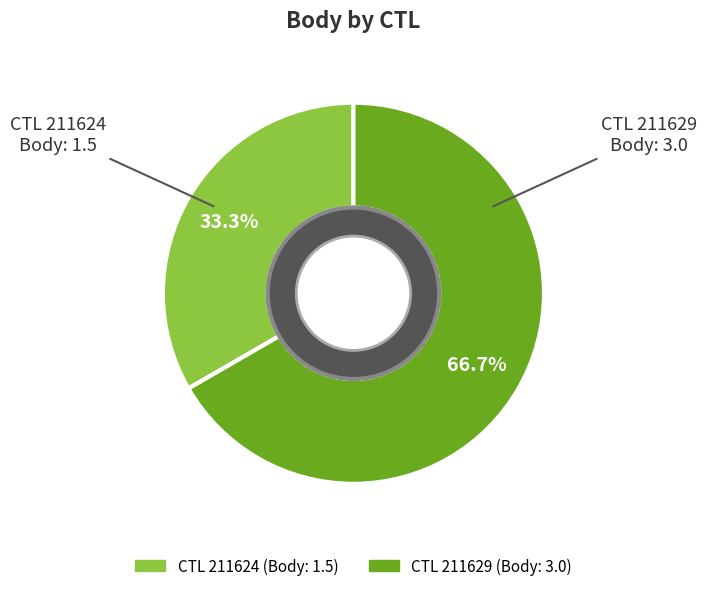

Is there a majority slice in this chart?

Yes